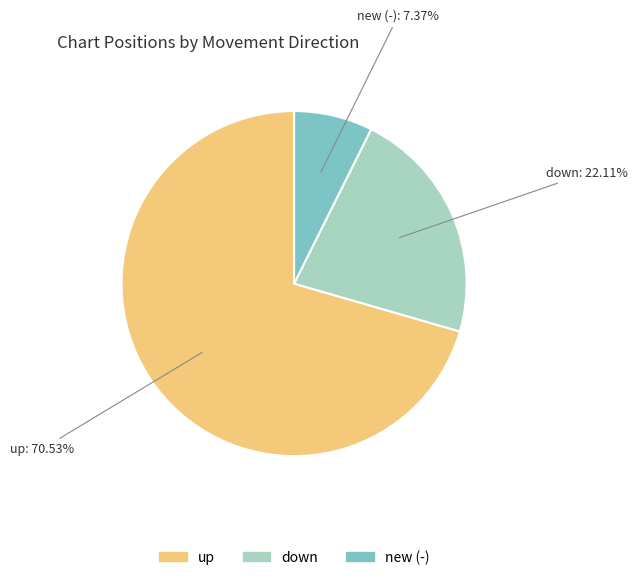

The new slice represents 1% of the pie. True or false?

False